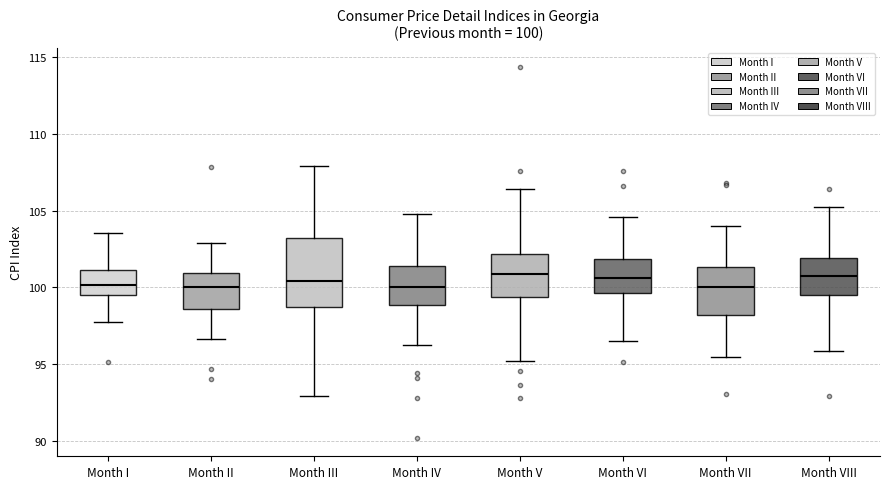

Comparing the boxes themselves (not the whiskers), which one is the tallest?

Month III